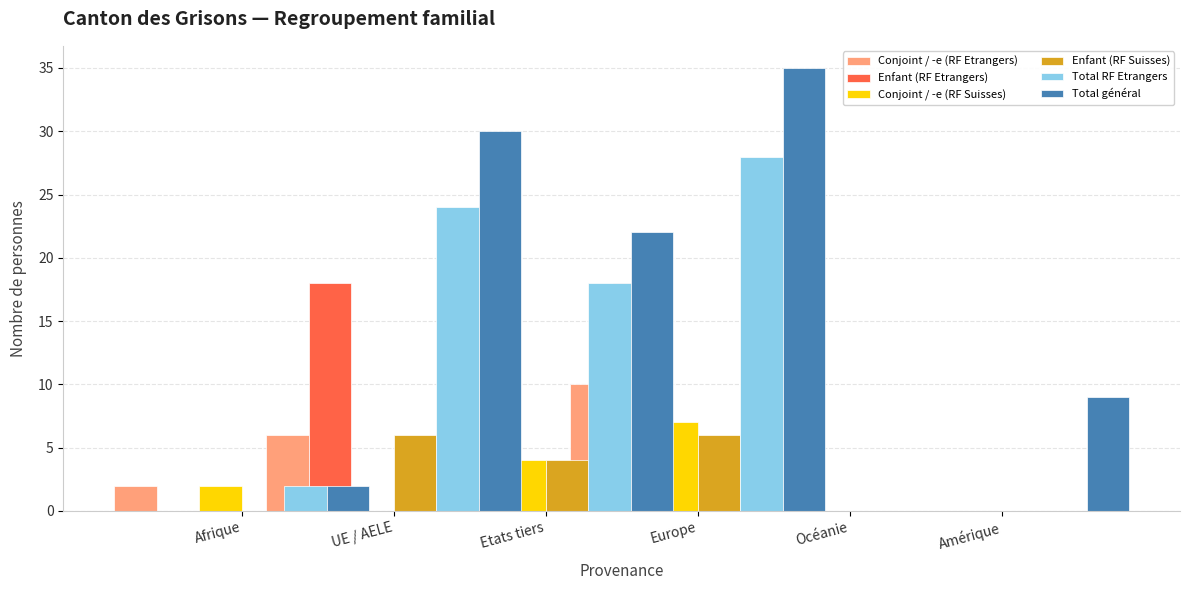

Rank the series at Océanie from lowest to highest value.

Conjoint / -e (RF Etrangers), Enfant (RF Etrangers), Conjoint / -e (RF Suisses), Enfant (RF Suisses), Total RF Etrangers, Total général